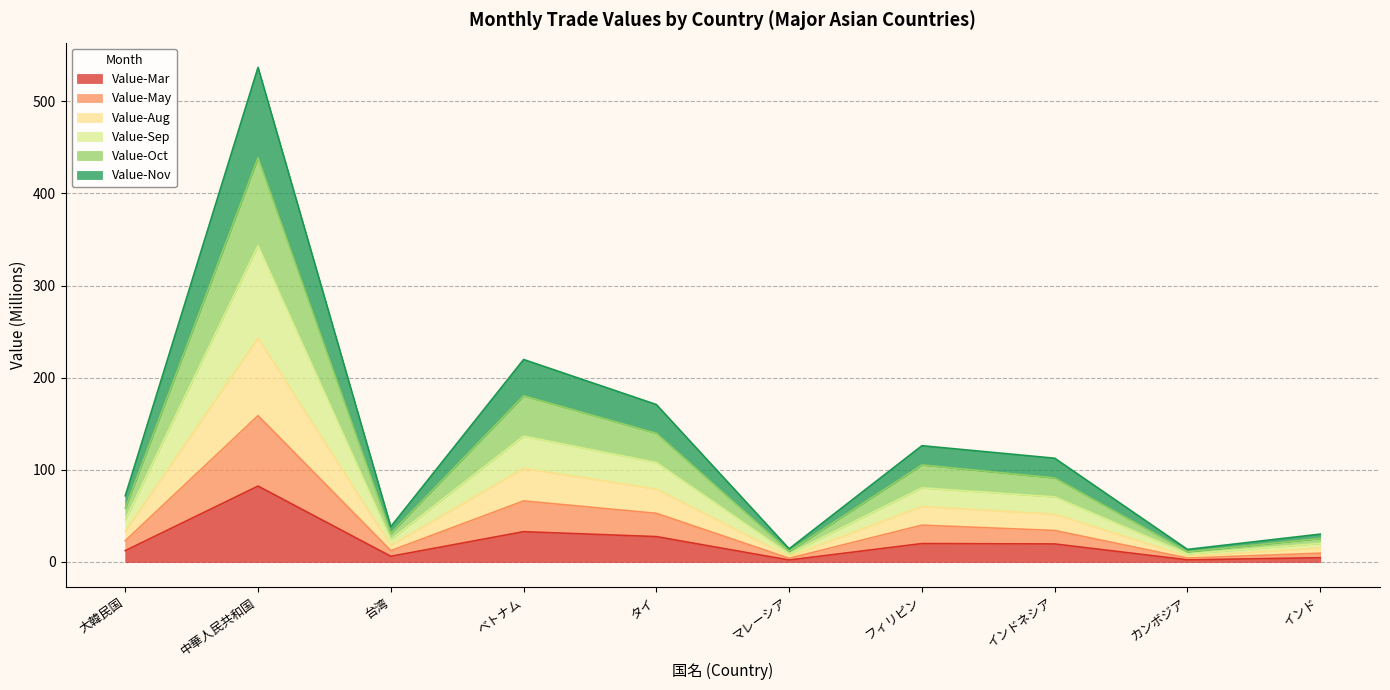

True or false: Value-Oct and Value-Nov cross at least once.

False